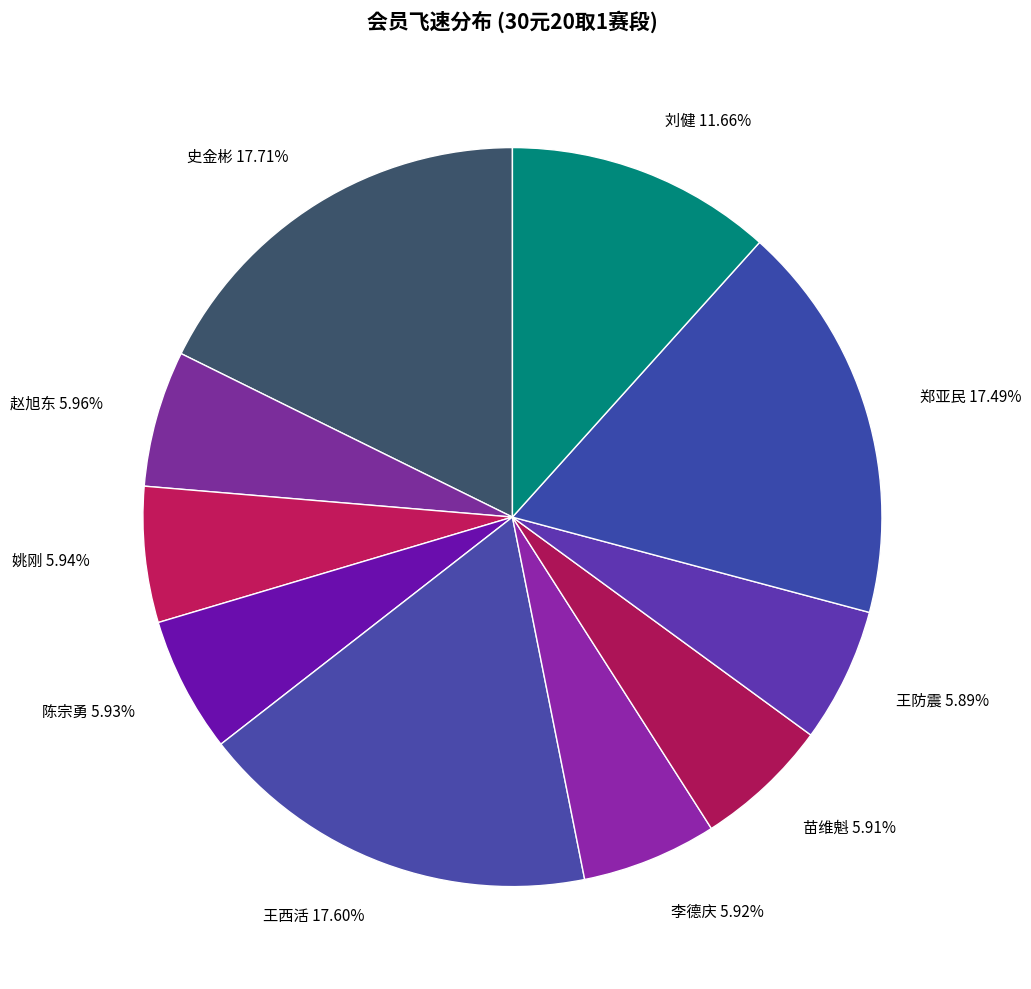

Is 史金彬 17.71% the majority of the pie?

No